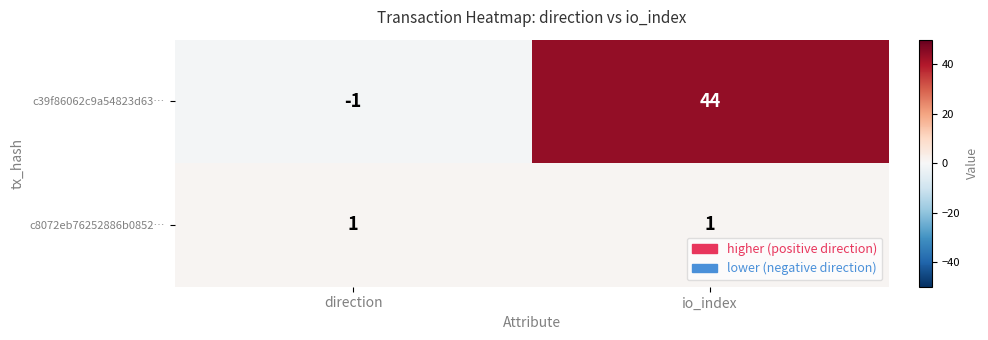

The value of c39f86062c9a54823d63… at direction is -1. True or false?

False